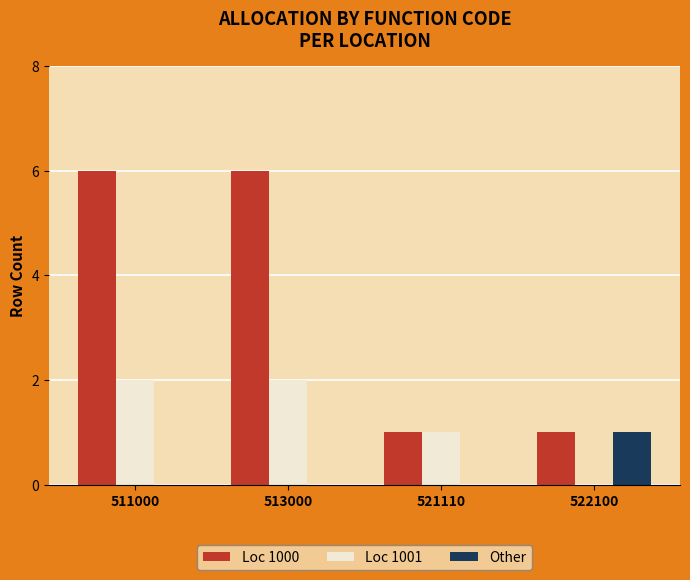

True or false: Loc 1001 has a value of 2 at 513000.

True